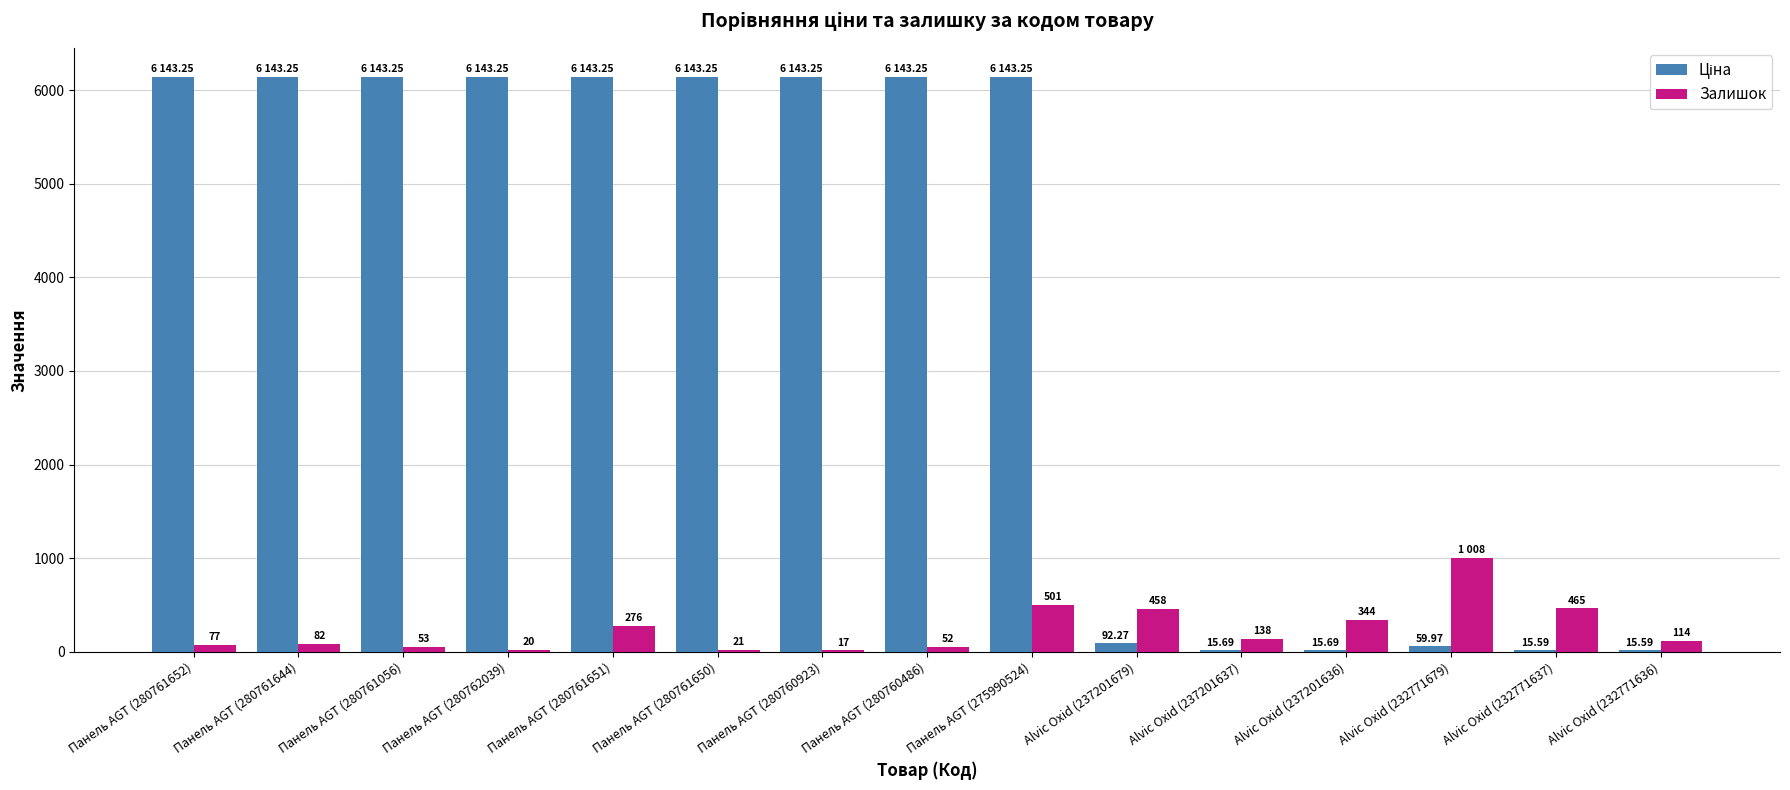

How many groups of bars are there?

15